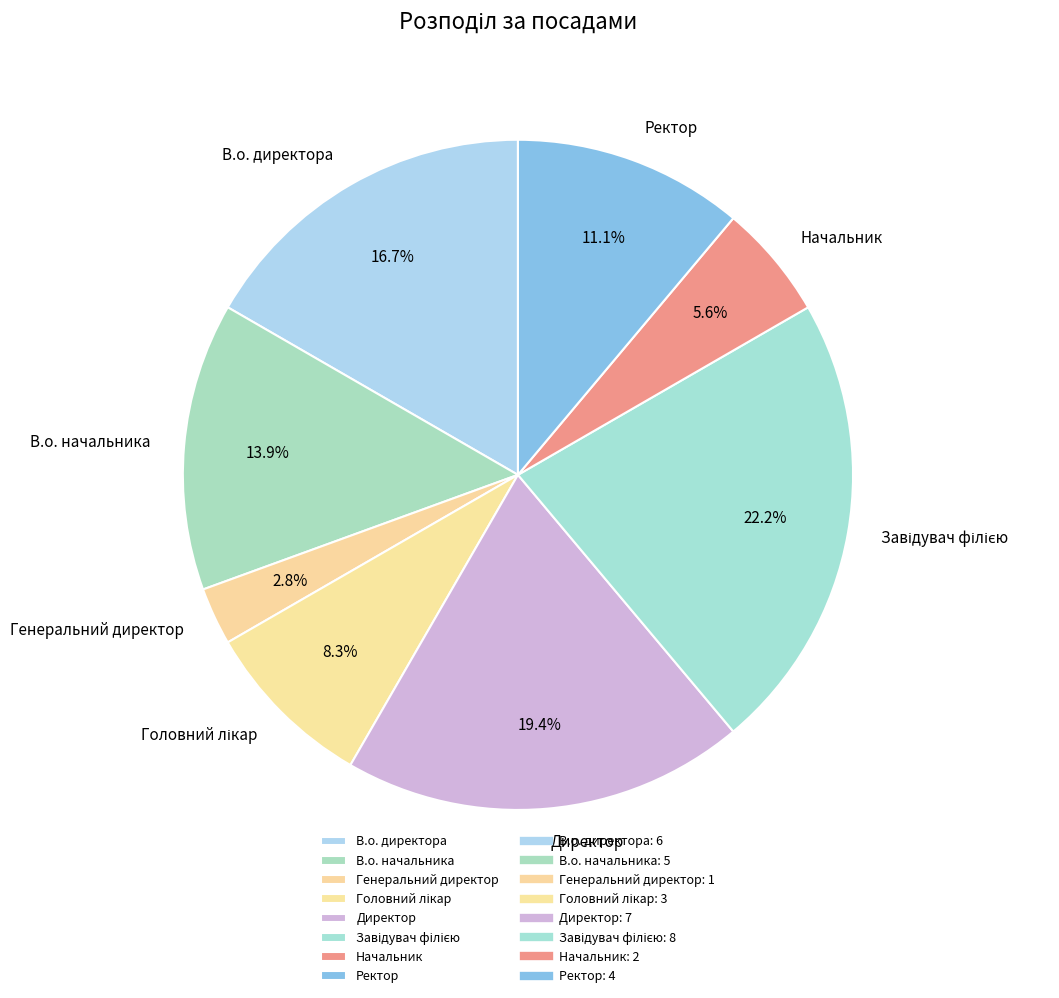

Is it true that Начальник is 17% of the pie?

False